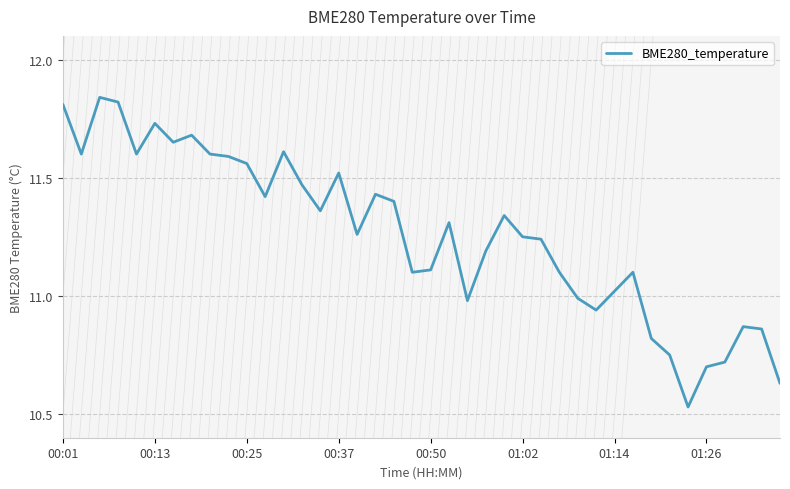

What is the difference between the maximum and minimum values?

1.3